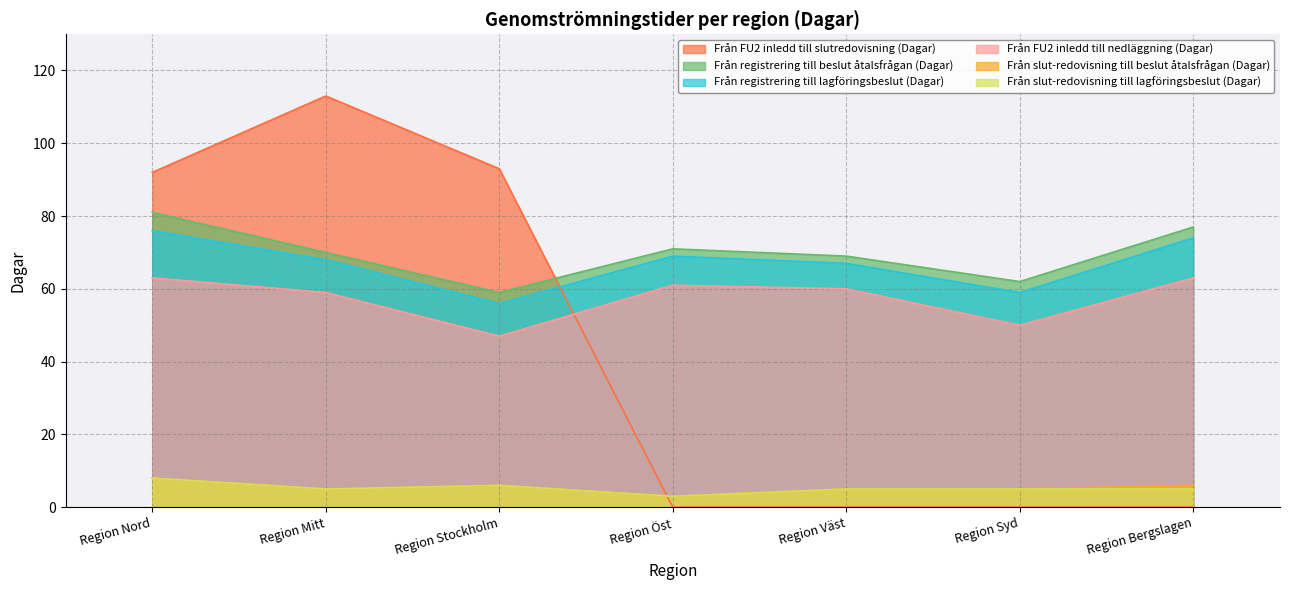

What is the maximum value shown in the chart?

113